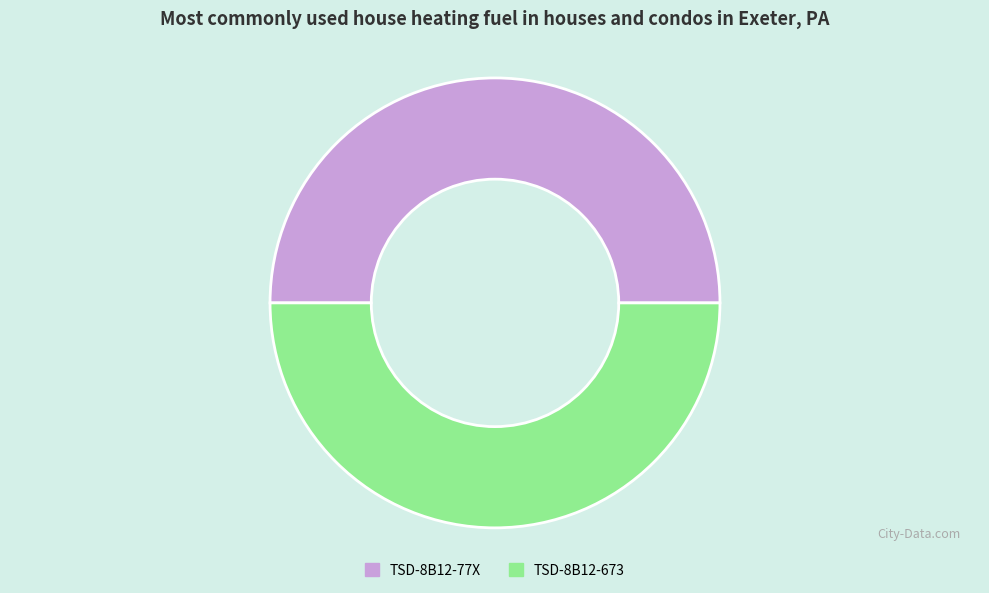

Approximately how many times larger is the value at TSD-8B12-77X compared to TSD-8B12-673?

1.0